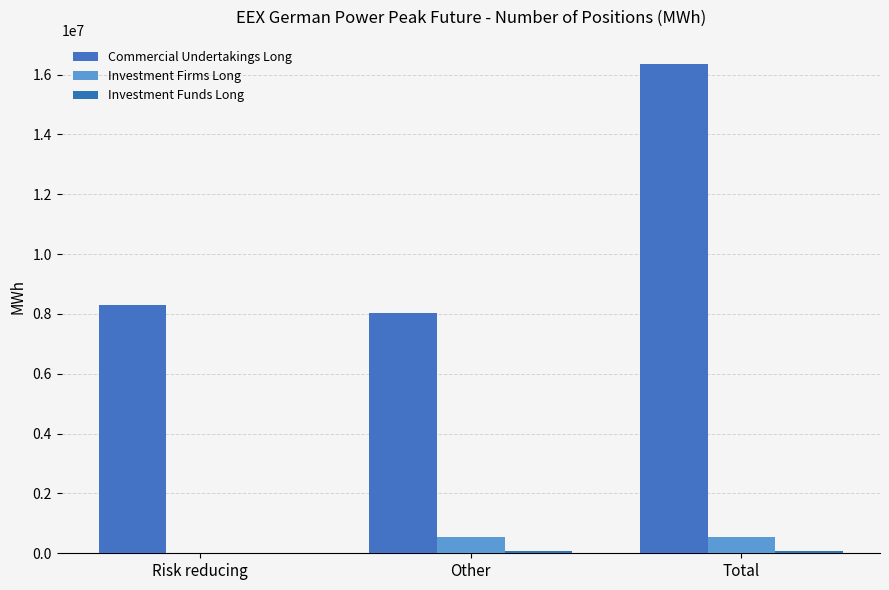

Reading left to right, list all the values displayed in this chart.

Commercial Undertakings Long: 8302680	8045832	16348512
Investment Firms Long: 0	557028	557028
Investment Funds Long: 0	73980	73980